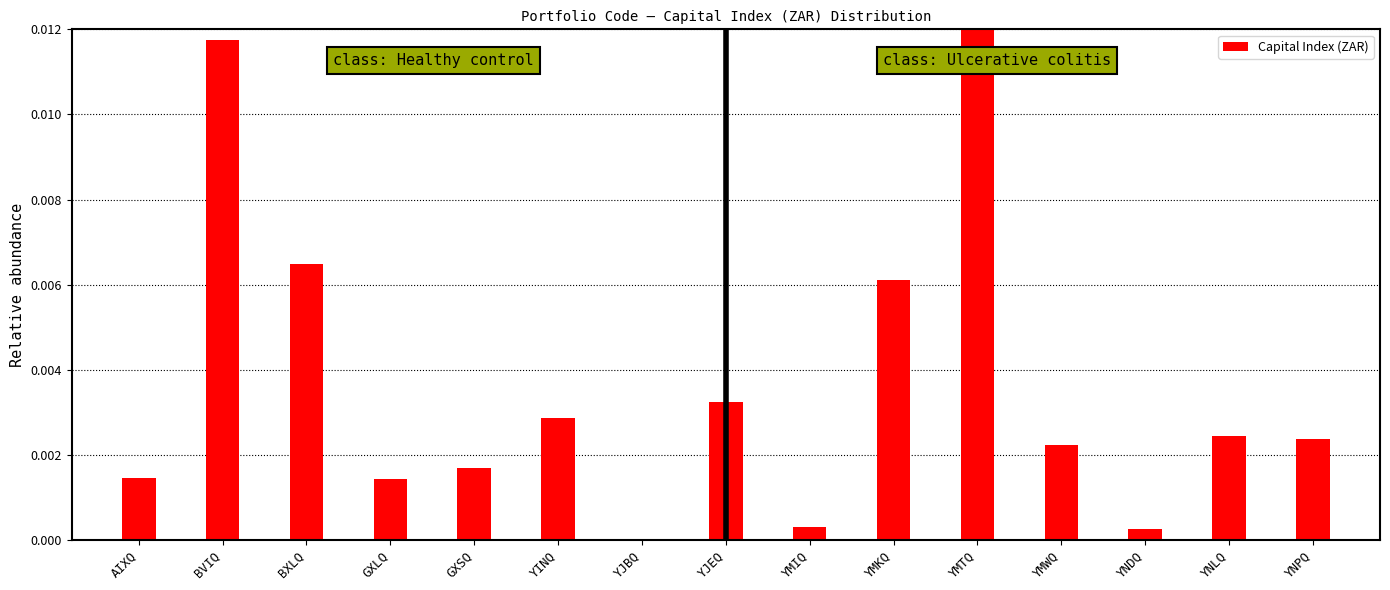

The value at YINQ is 0.0. True or false?

True